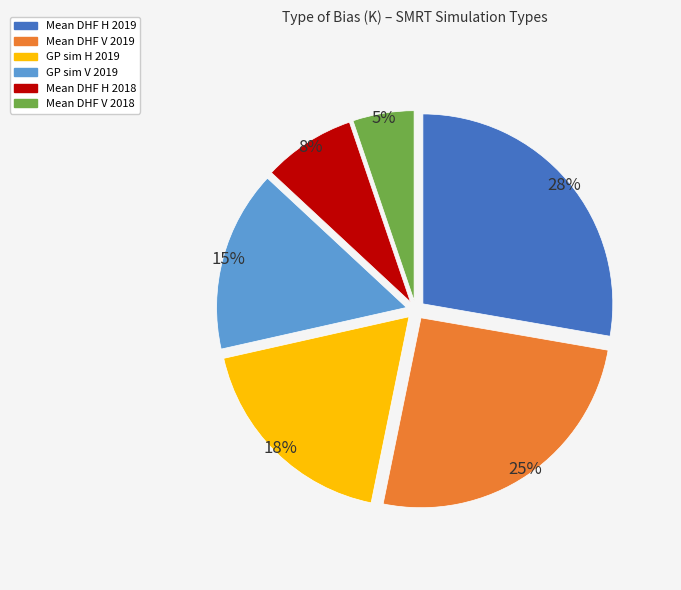

How many segments does this pie chart have?

6